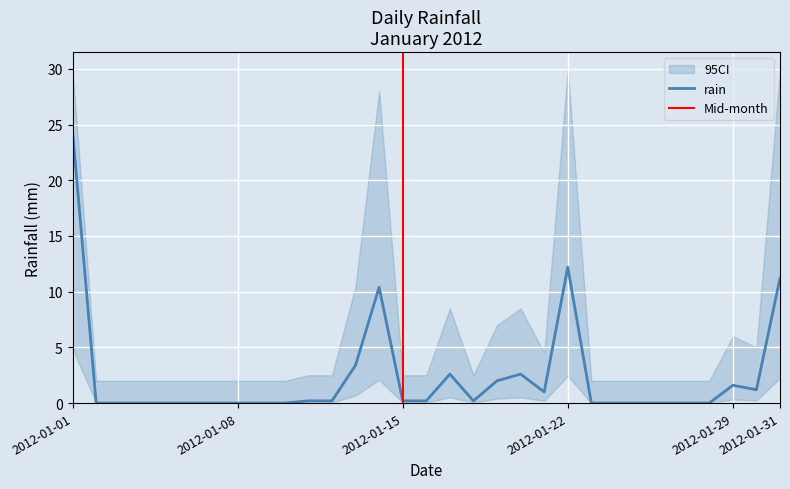

How many interior local peaks (higher than both neighbors) does the data have?

5